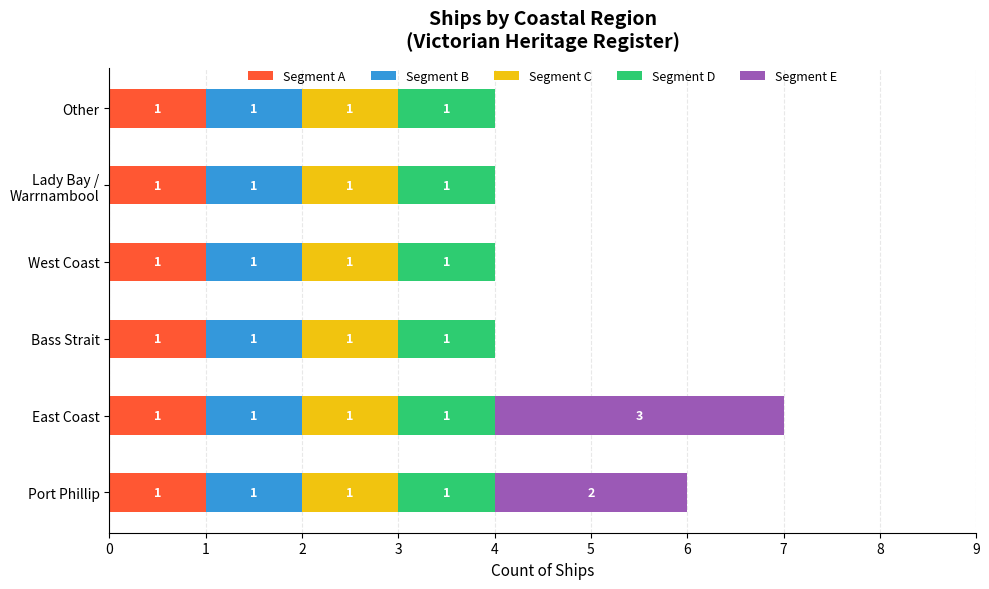

What is the total value across all series at East Coast?

7